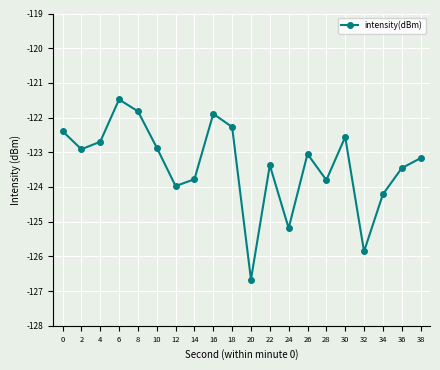

What is the difference between the values at 36 and 28?

0.3